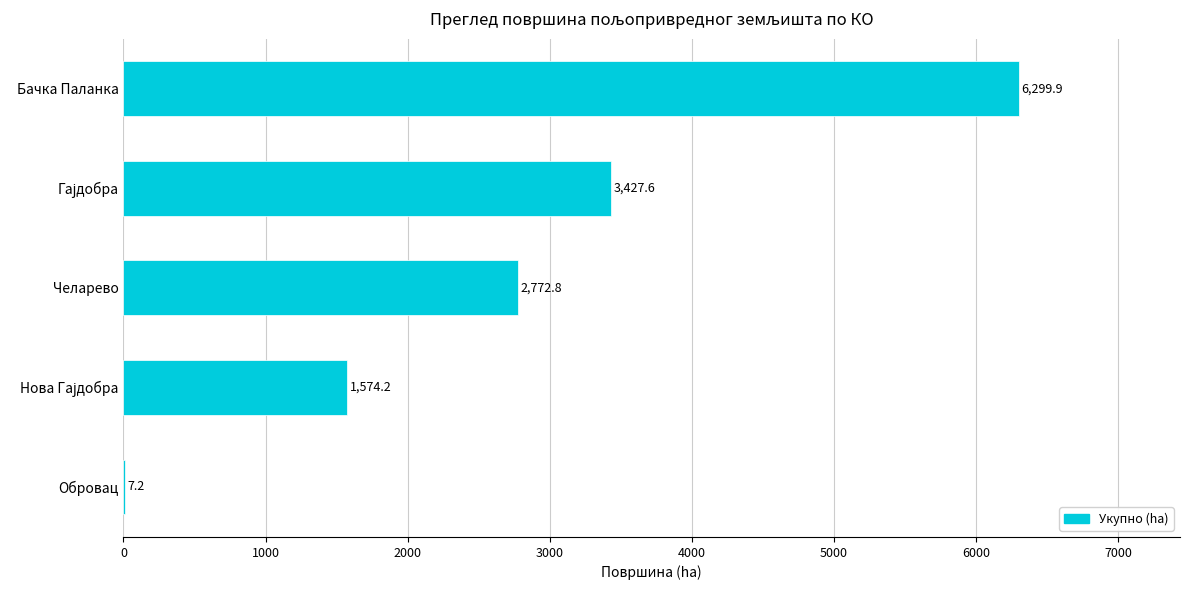

The chart shows a value of 2644.2 at Бачка Паланка. True or false?

False